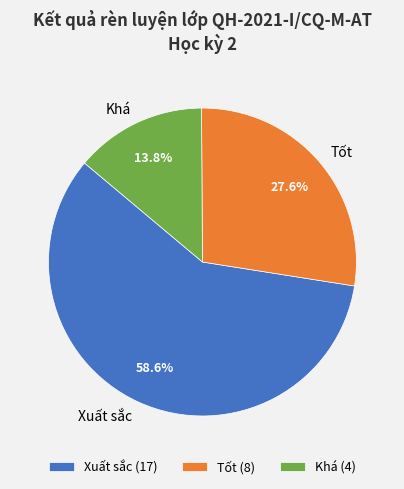

What is the smallest slice in the pie chart?

Khá